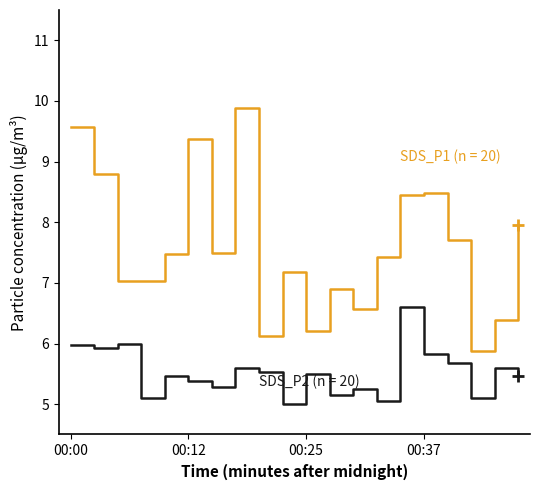

What is the smallest value displayed?

5.0